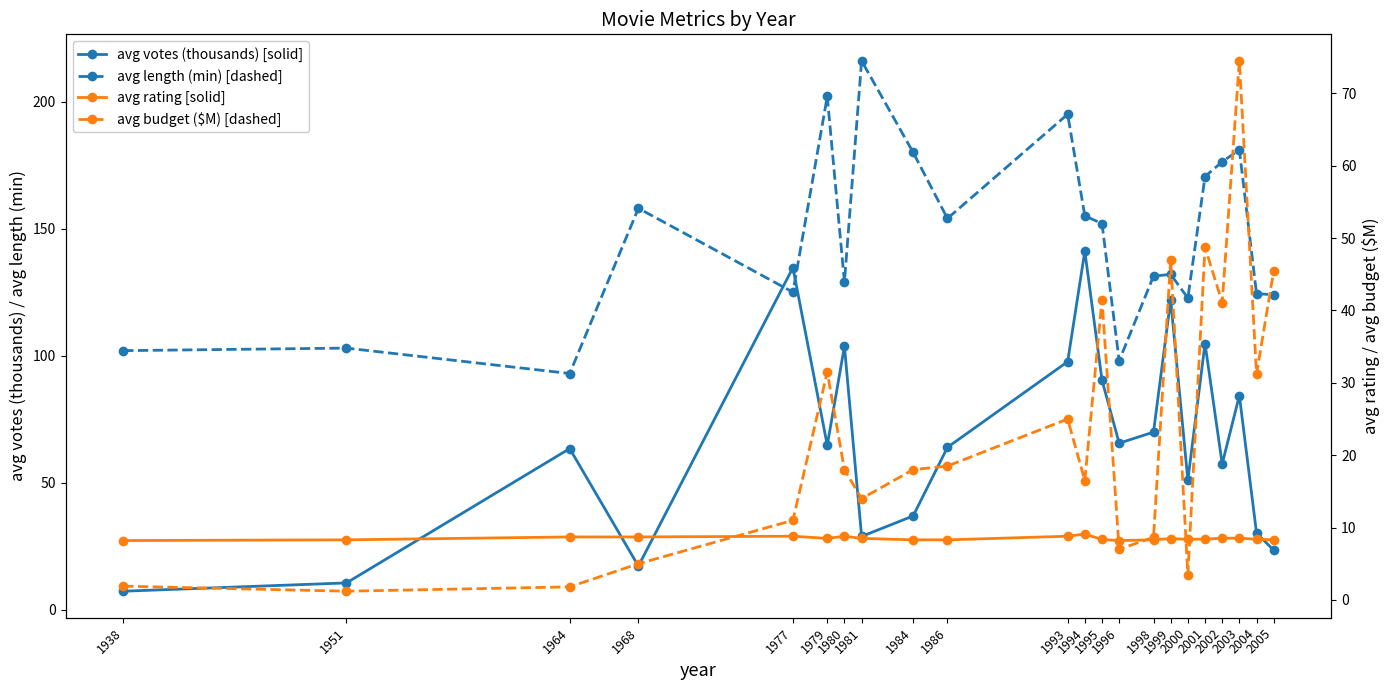

What is the average value of the avg budget ($M) [dashed] series?

23.2